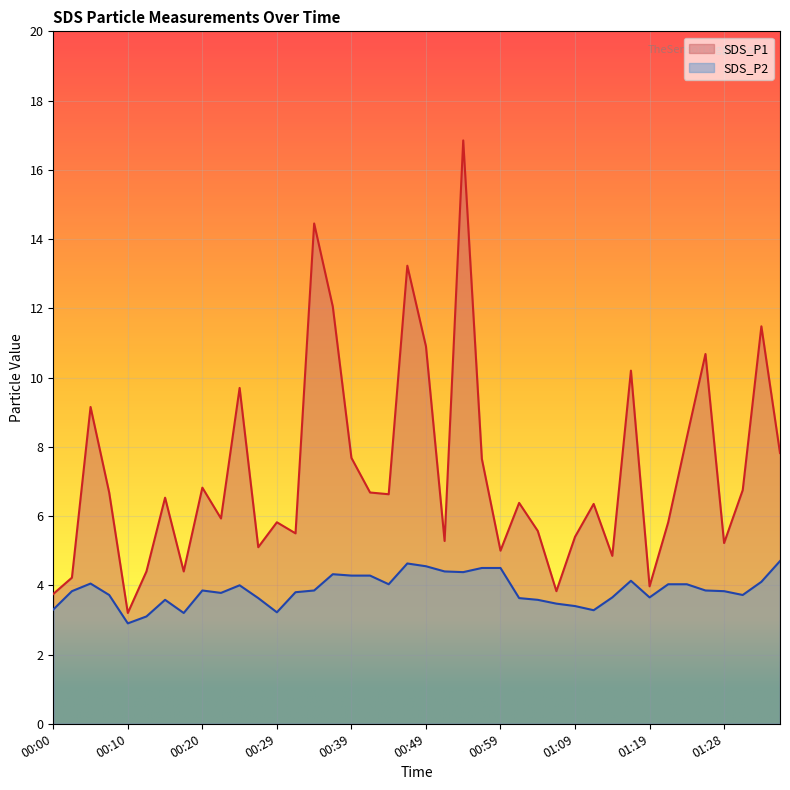

In SDS_P1, how many points are higher than both neighbors (excluding endpoints)?

13